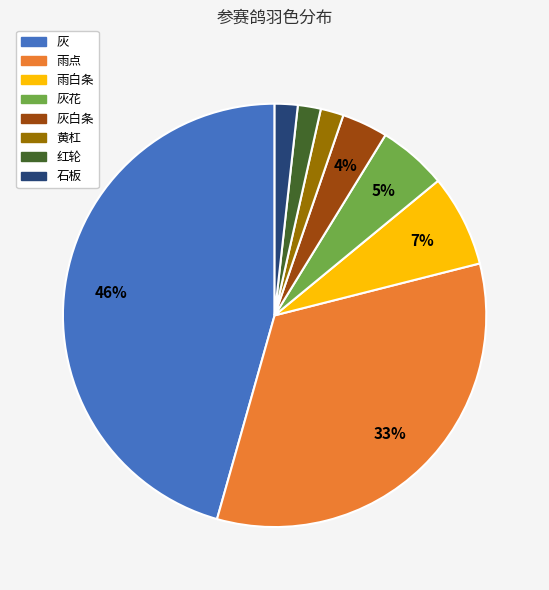

To the nearest percent, what is the average slice percentage?

12%